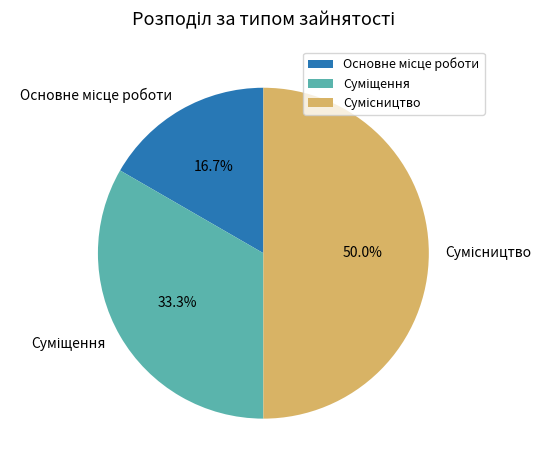

To the nearest percent, what percentage of the pie is Суміщення?

33%